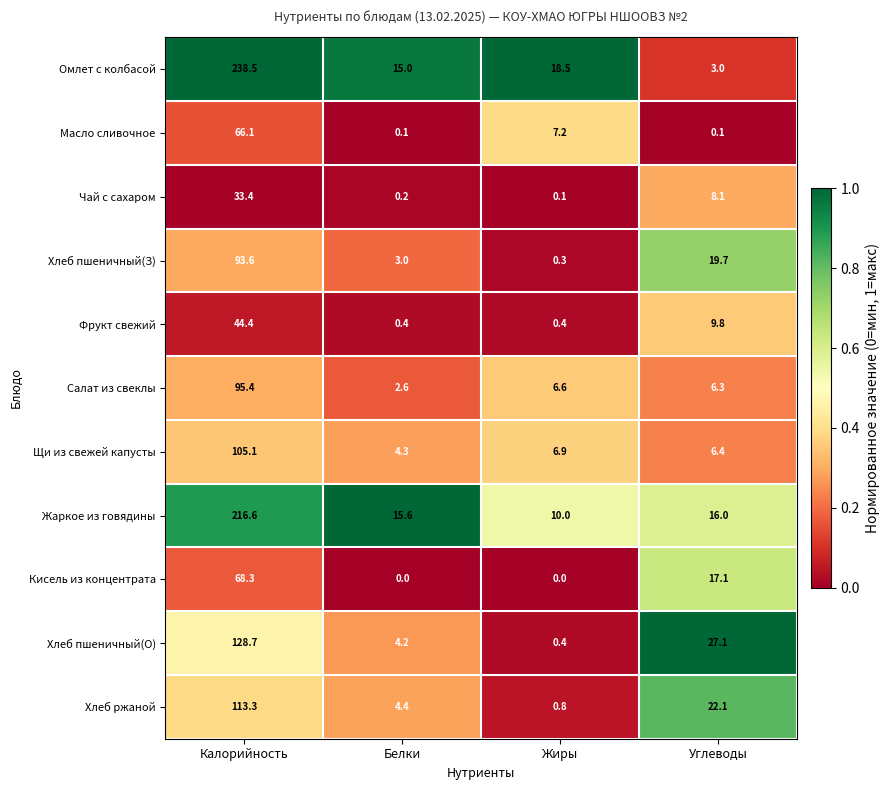

Rank the series by their maximum value, from highest to lowest.

Омлет с колбасой, Жаркое из говядины, Хлеб пшеничный(О), Хлеб ржаной, Щи из свежей капусты, Салат из свеклы, Хлеб пшеничный(З), Кисель из концентрата, Масло сливочное, Фрукт свежий, Чай с сахаром